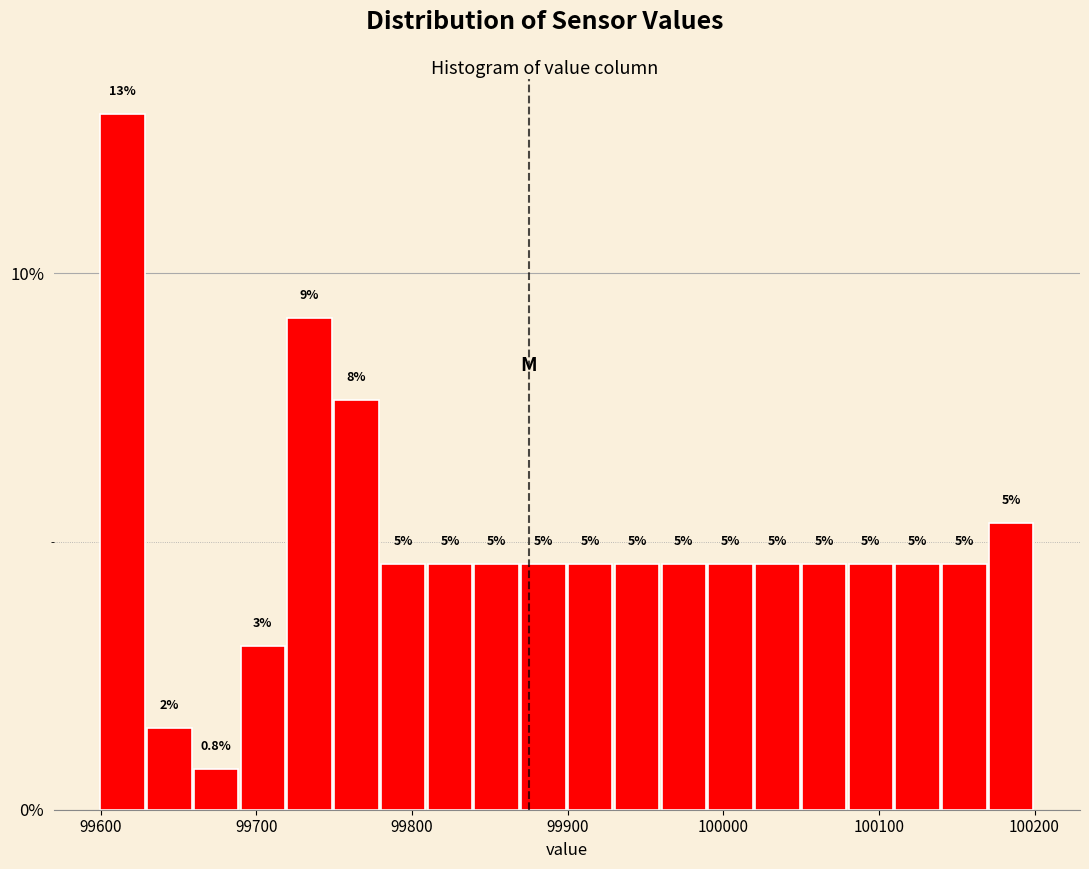

Around what value on the x-axis is the tallest bar? Give the approximate position of its centre, as read against the axis.

99610